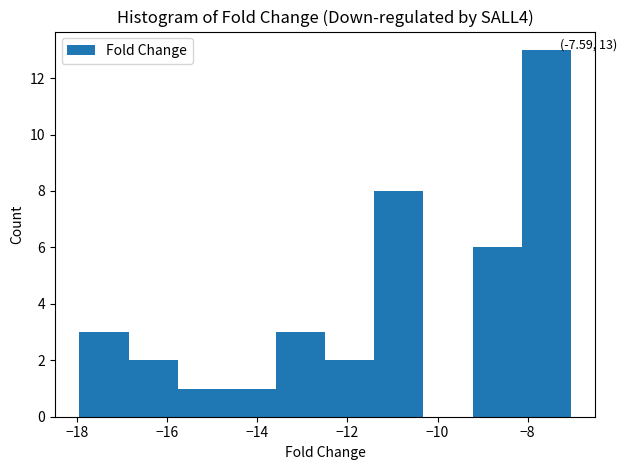

Over which range of the x-axis is the bar tallest?

-8.2 to -7.0